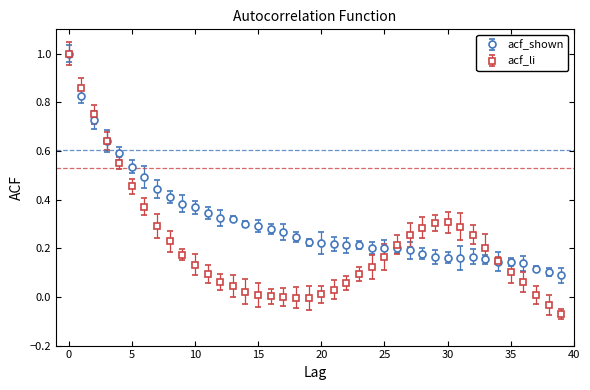

Which series has the largest total across all categories?

acf_shown